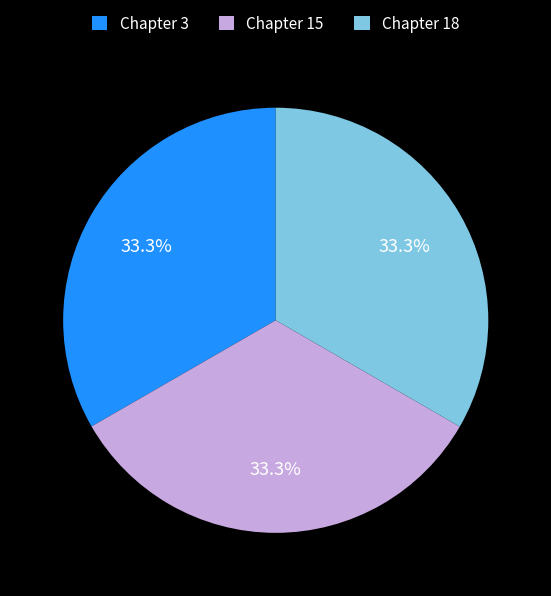

To the nearest percent, what is the combined percentage of Chapter 18 and Chapter 15?

67%